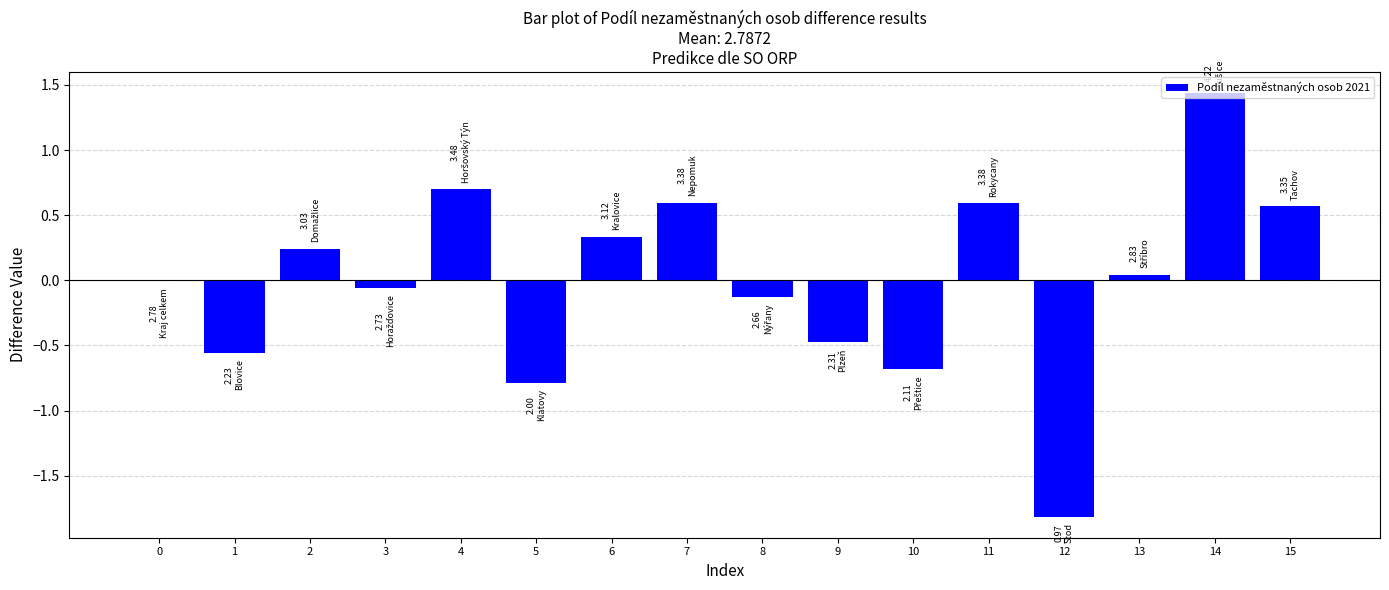

What is the sum of the values at 2 and 12?

-1.6